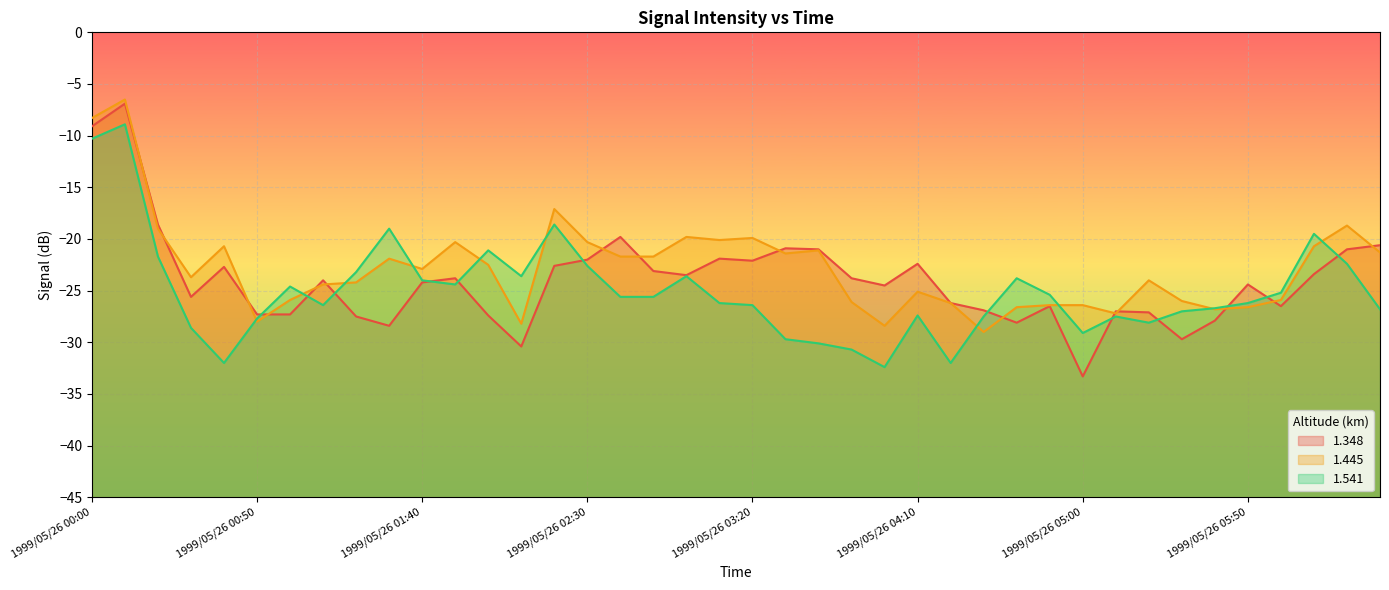

Does the chart display data point markers on the line(s)?

No